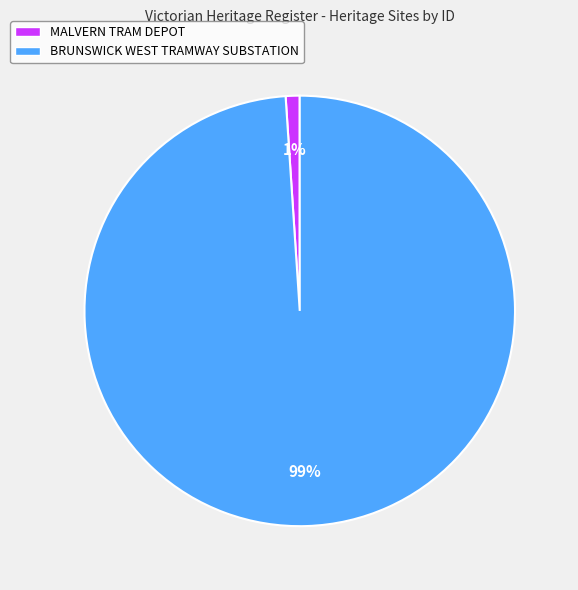

What is the largest slice in the pie chart?

BRUNSWICK WEST TRAMWAY SUBSTATION